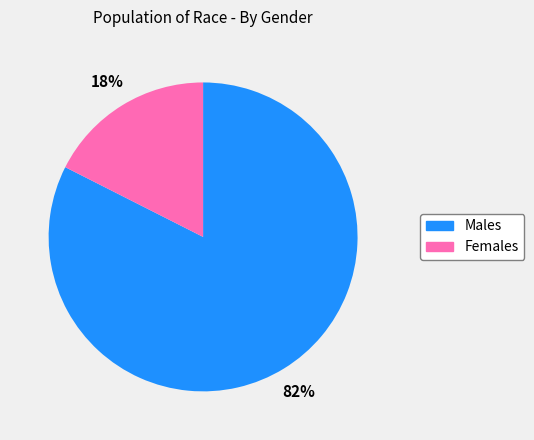

Is there a majority slice in this chart?

Yes